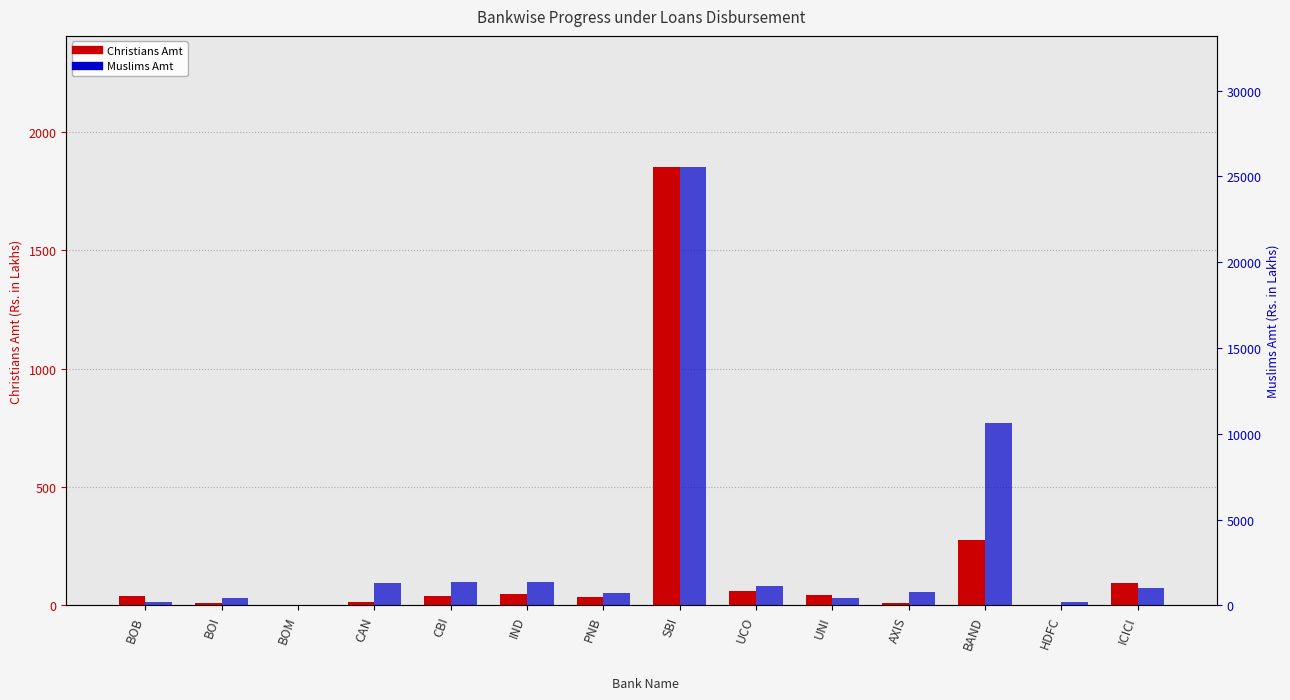

What position from the right is BOI?

13